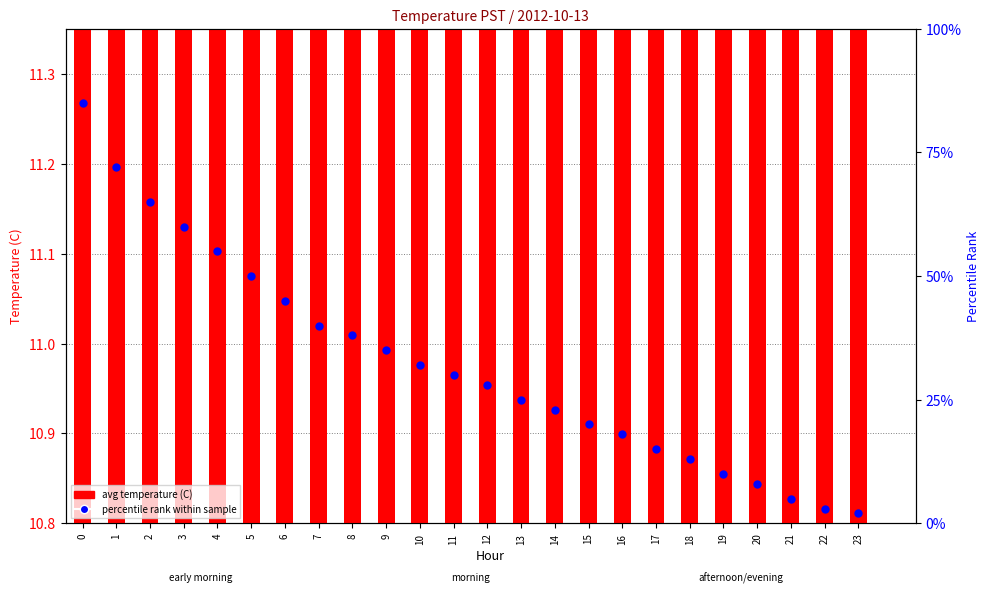

At how many categories does at least one series exceed 71?

2